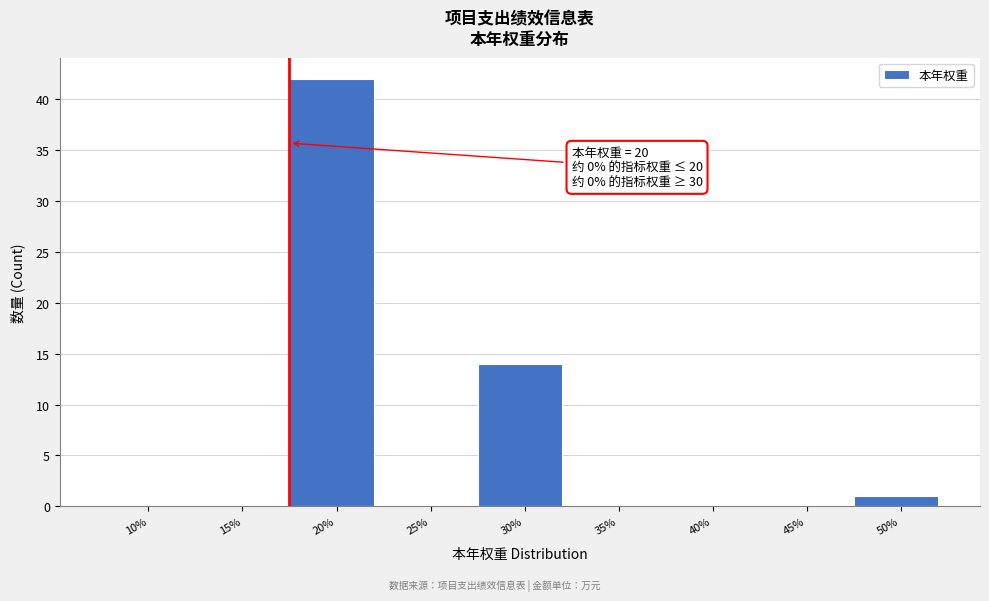

Reading right to left, transcribe all the data shown in this chart.

50%=1	45%=0	40%=0	35%=0	30%=14	25%=0	20%=42	15%=0	10%=0